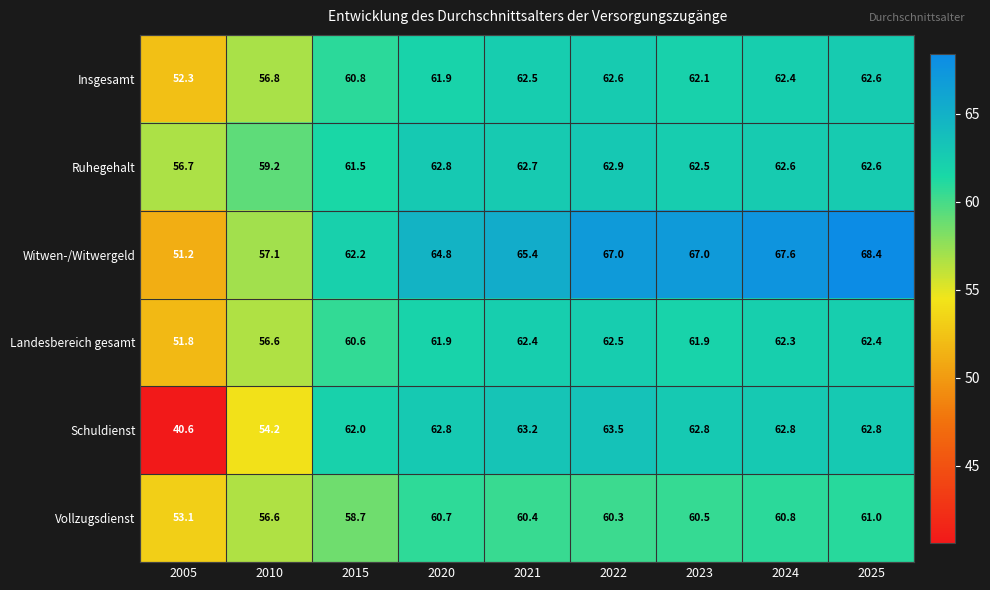

Rank the series by their maximum value, from lowest to highest.

Vollzugsdienst, Landesbereich gesamt, Insgesamt, Ruhegehalt, Schuldienst, Witwen-/Witwergeld